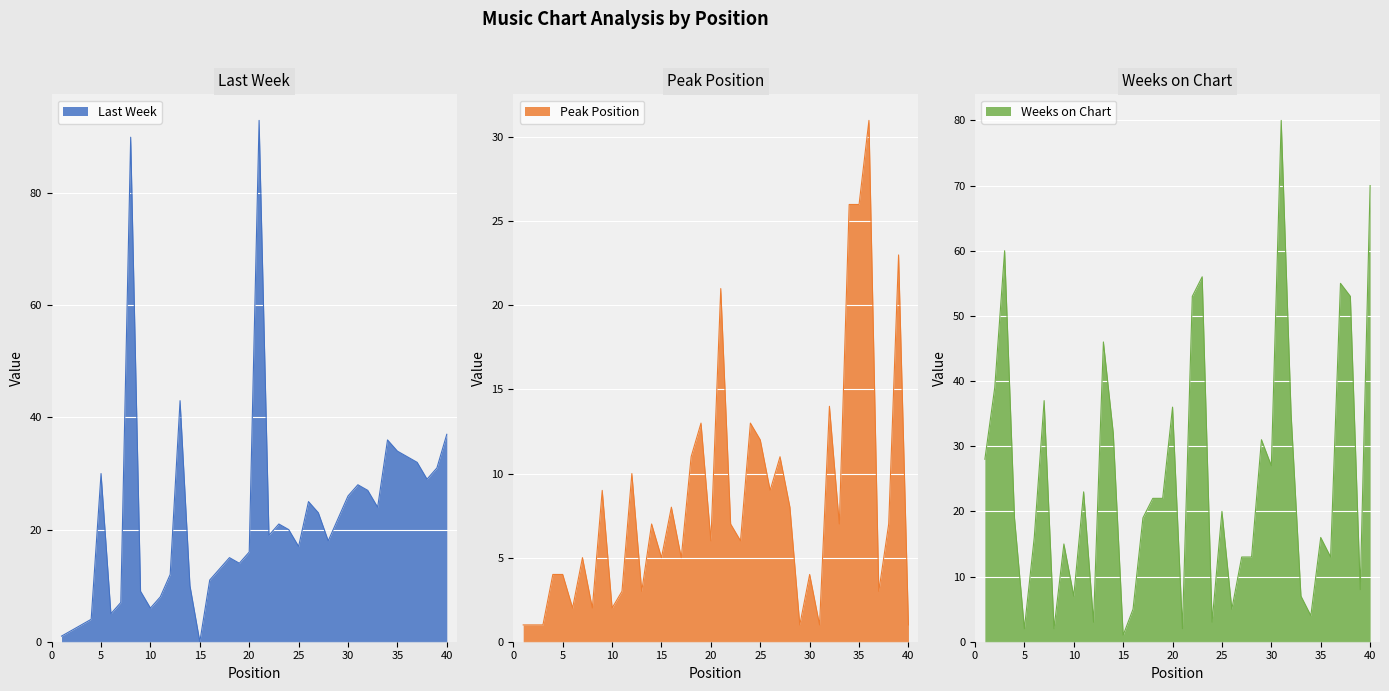

Where is Last Week nearest to the value 46?

13